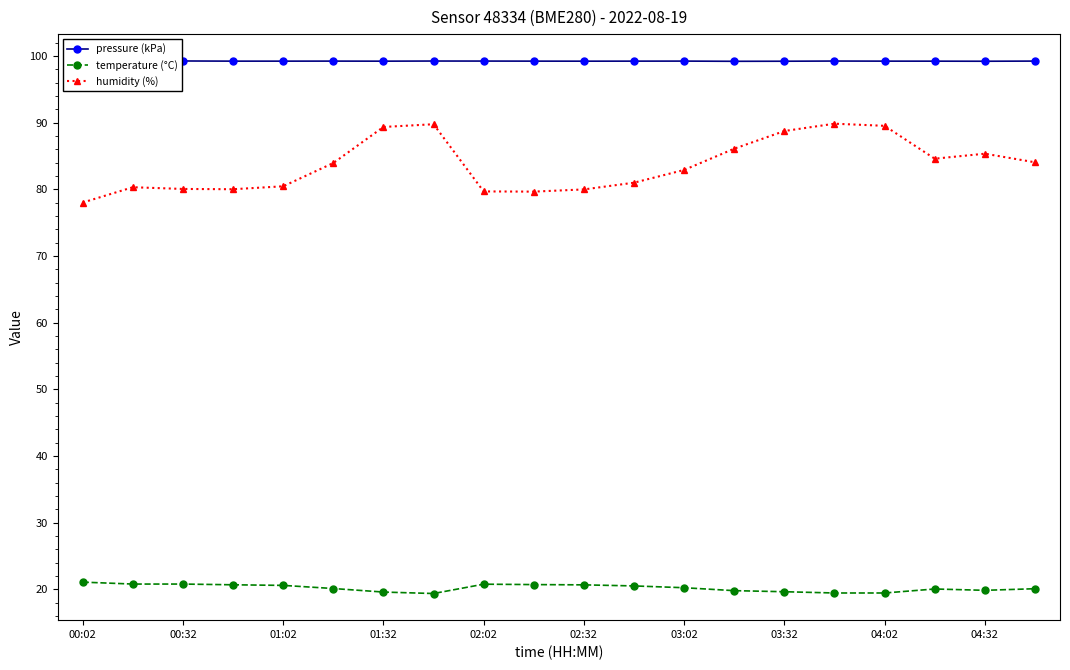

How many categories are shown in the chart?

20